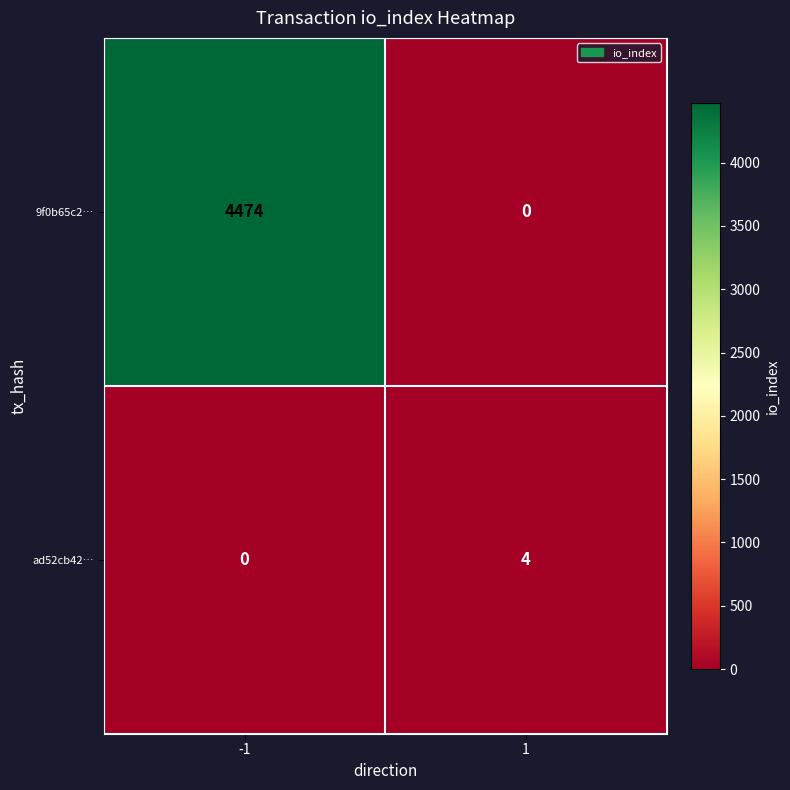

What is the average value of the 9f0b65c2… series?

2237